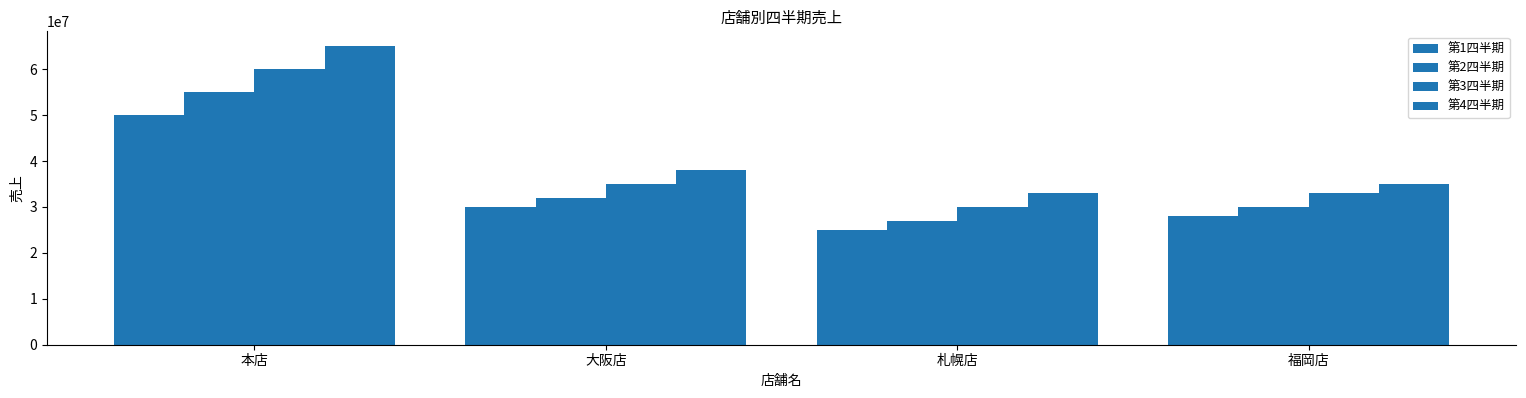

Rank the categories by 第2四半期 value from highest to lowest.

本店, 大阪店, 福岡店, 札幌店